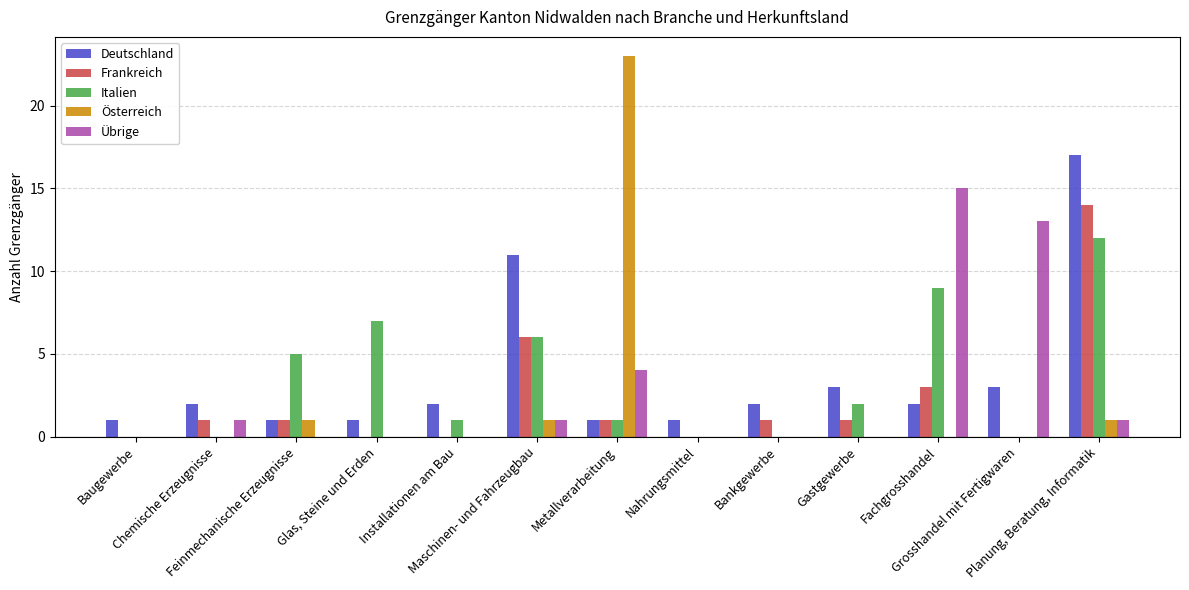

Are the bars horizontal?

No